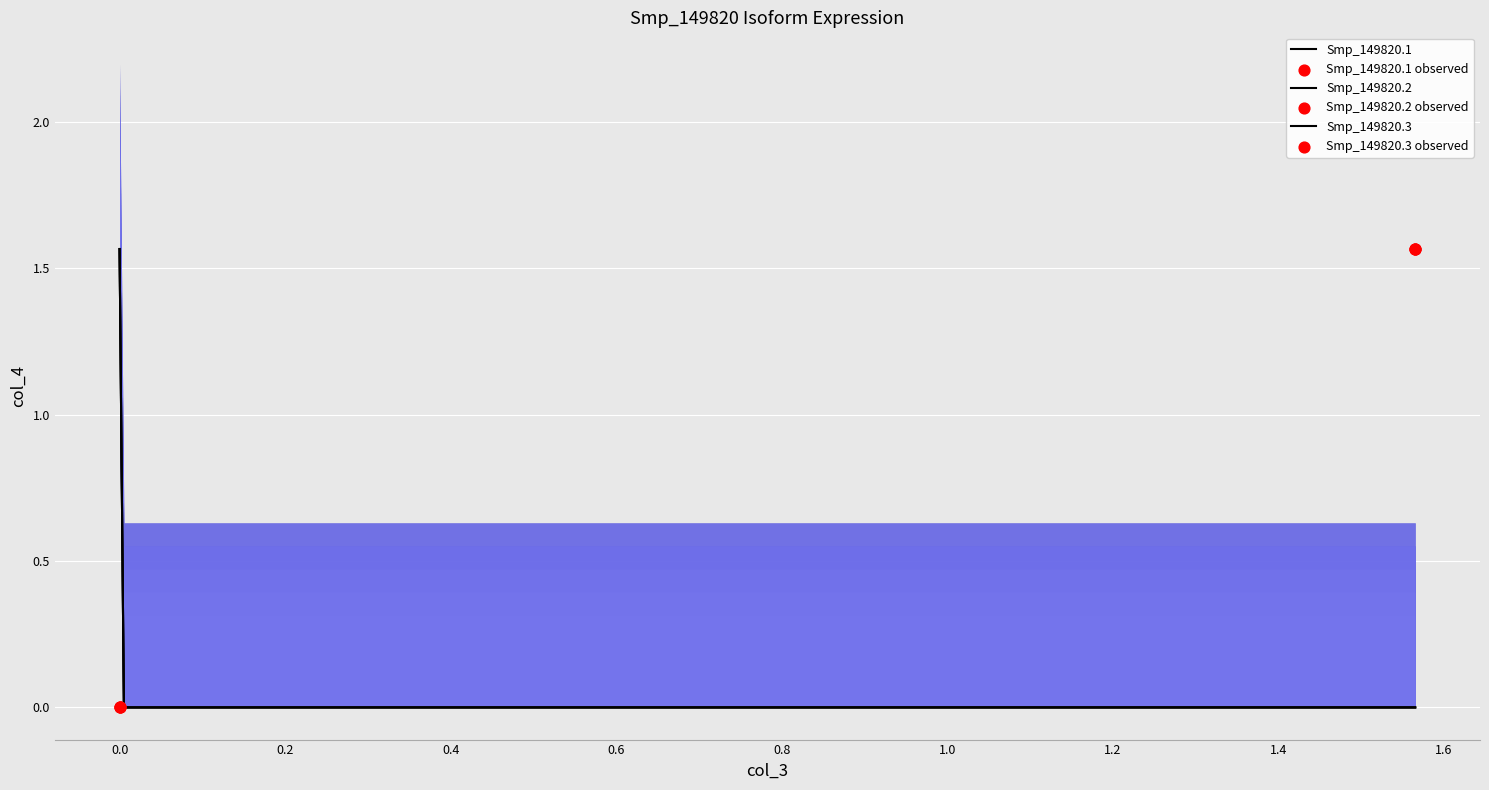

What are all the series names shown in the legend?

Smp_149820.1, Smp_149820.2, Smp_149820.3